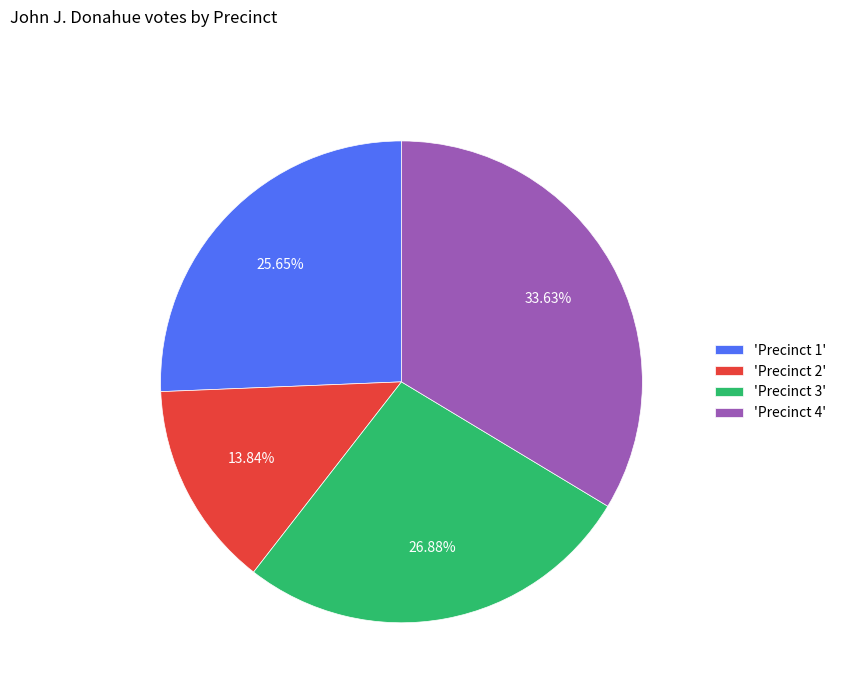

Rank the categories by value from lowest to highest.

'Precinct 2', 'Precinct 1', 'Precinct 3', 'Precinct 4'